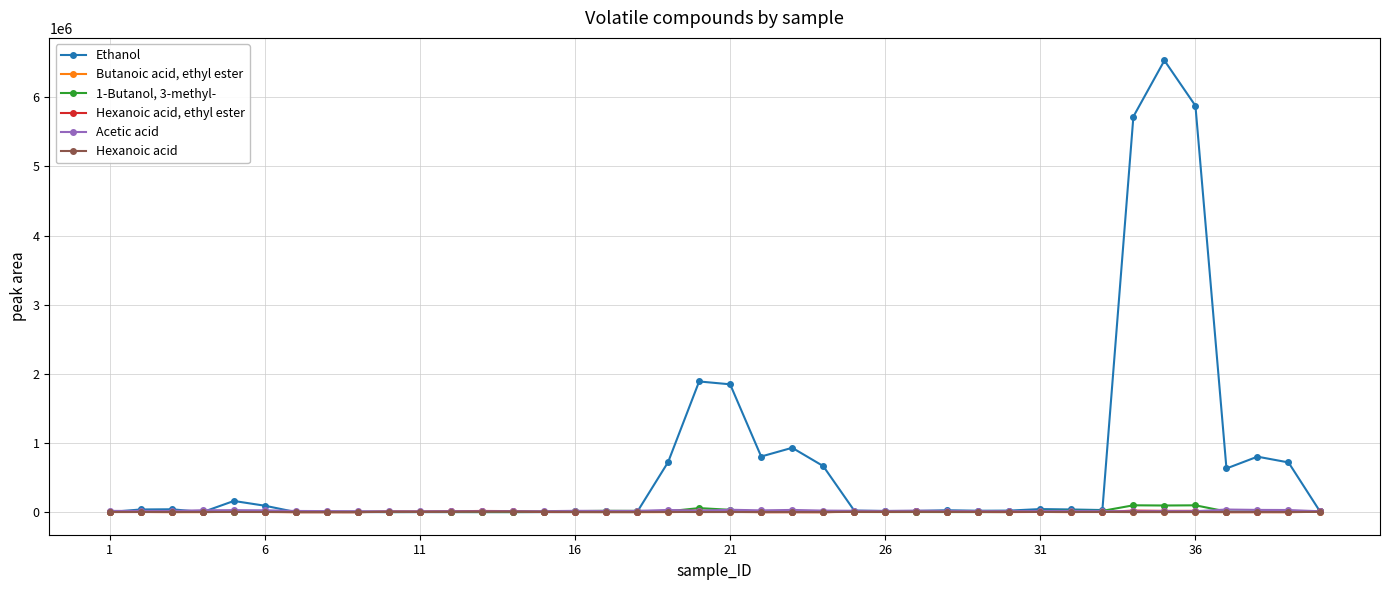

How many data points does each series have?

40